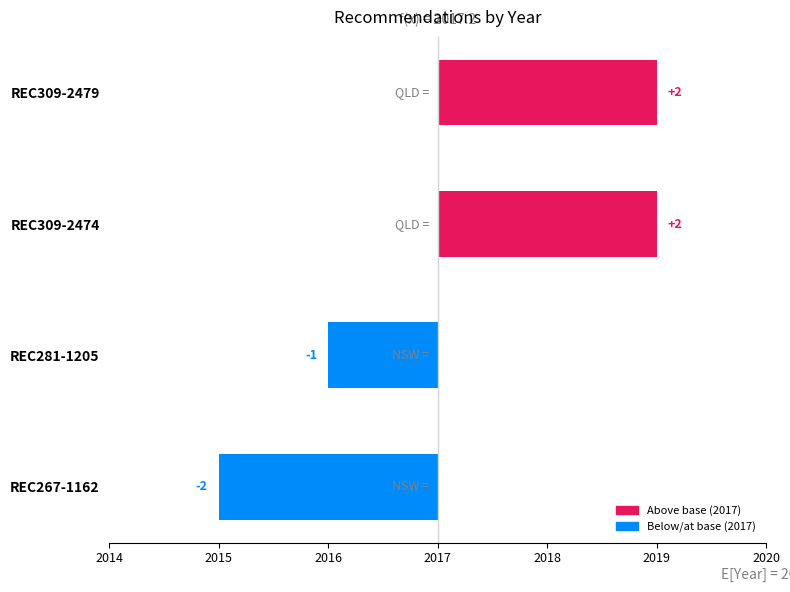

Does the chart contain any negative values?

Yes